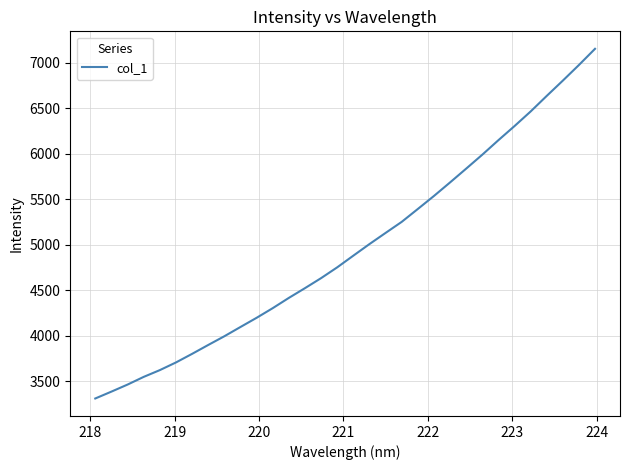

What is the greatest value displayed?

7153.8